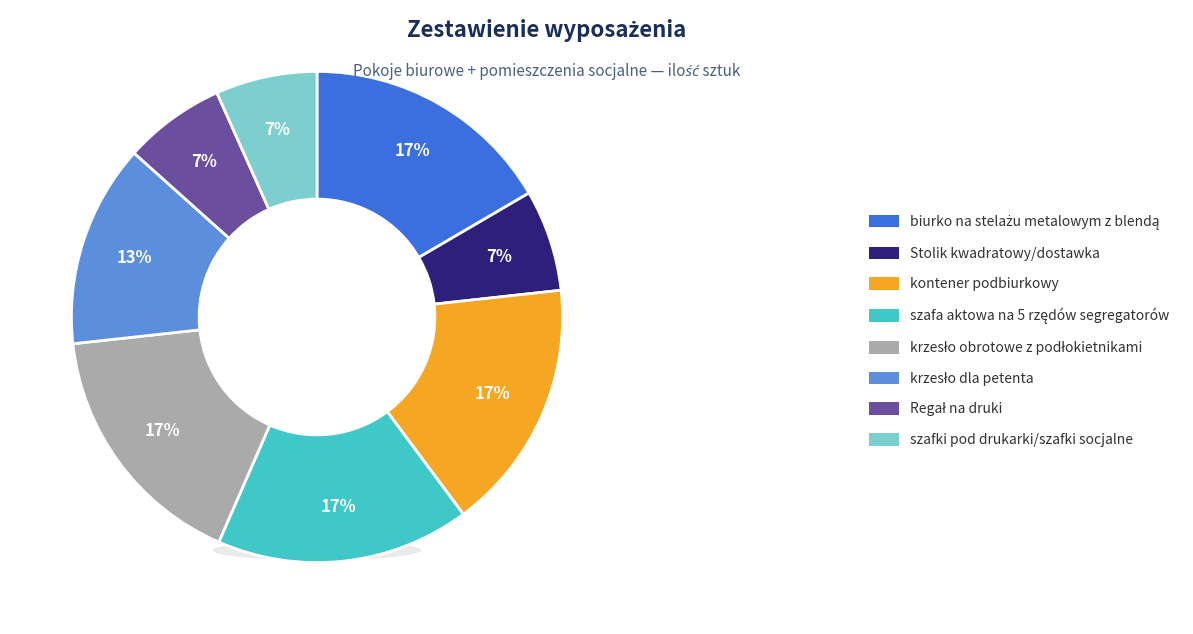

Combined, do krzesło obrotowe z podłokietnikami and Regał na druki account for over 50%?

No